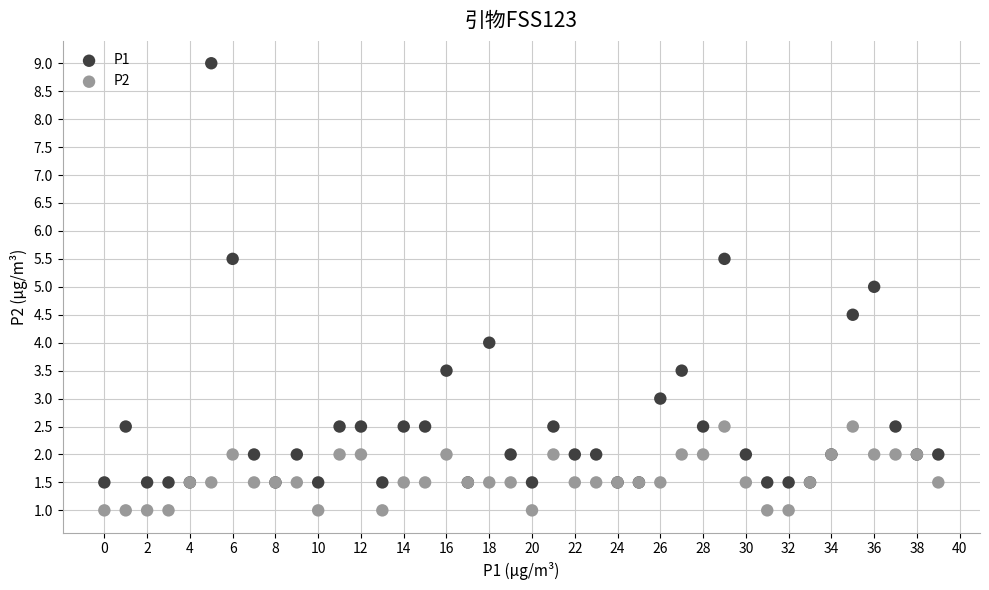

Which series has the largest Y range (max minus min)?

P1